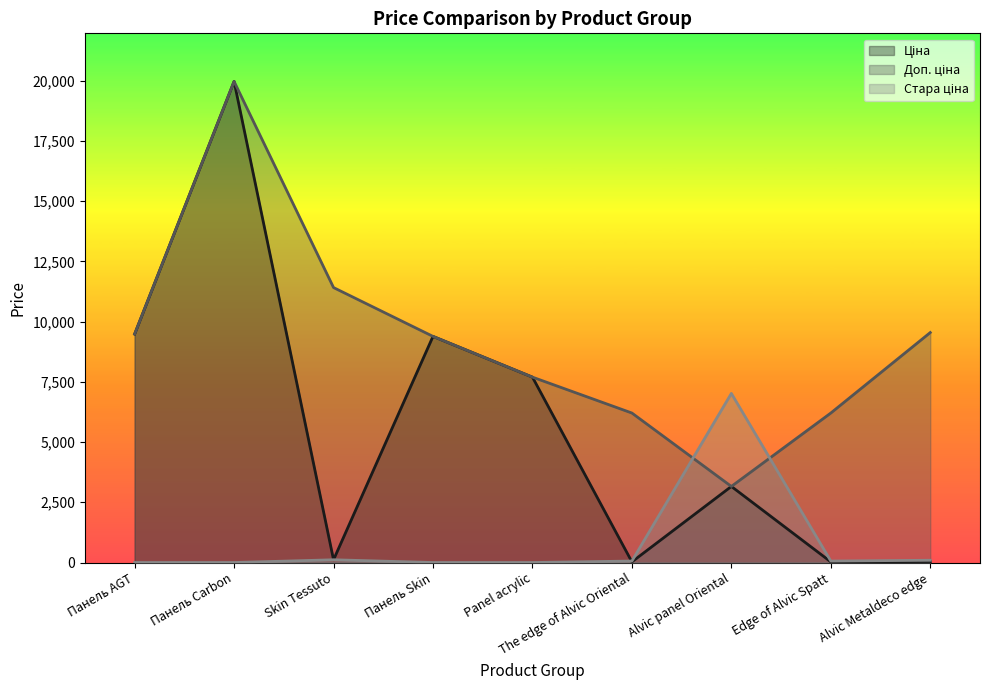

Rank the series by their maximum value, from highest to lowest.

Ціна, Доп. ціна, Стара ціна